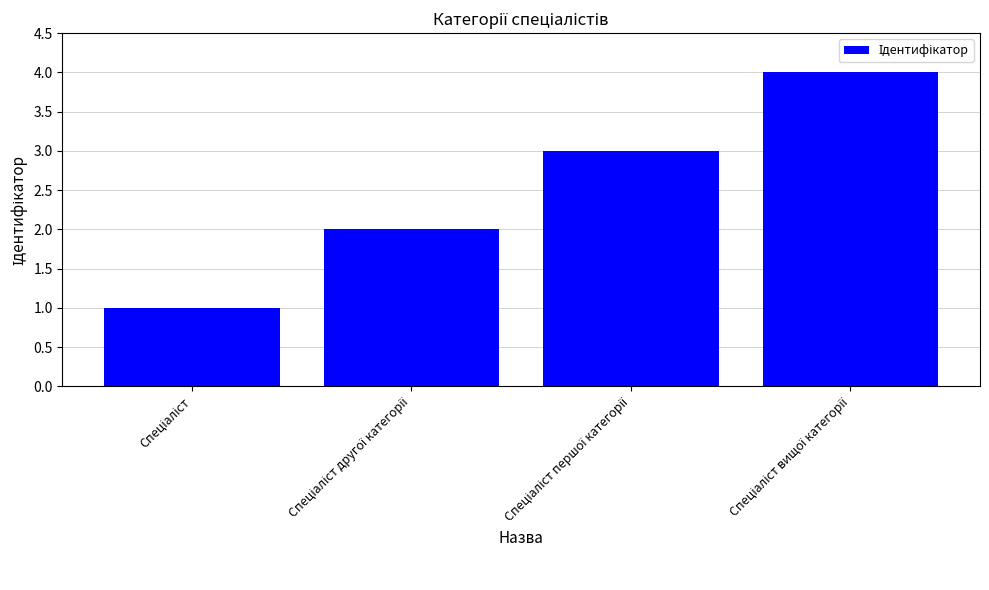

What is the sum of all values?

10